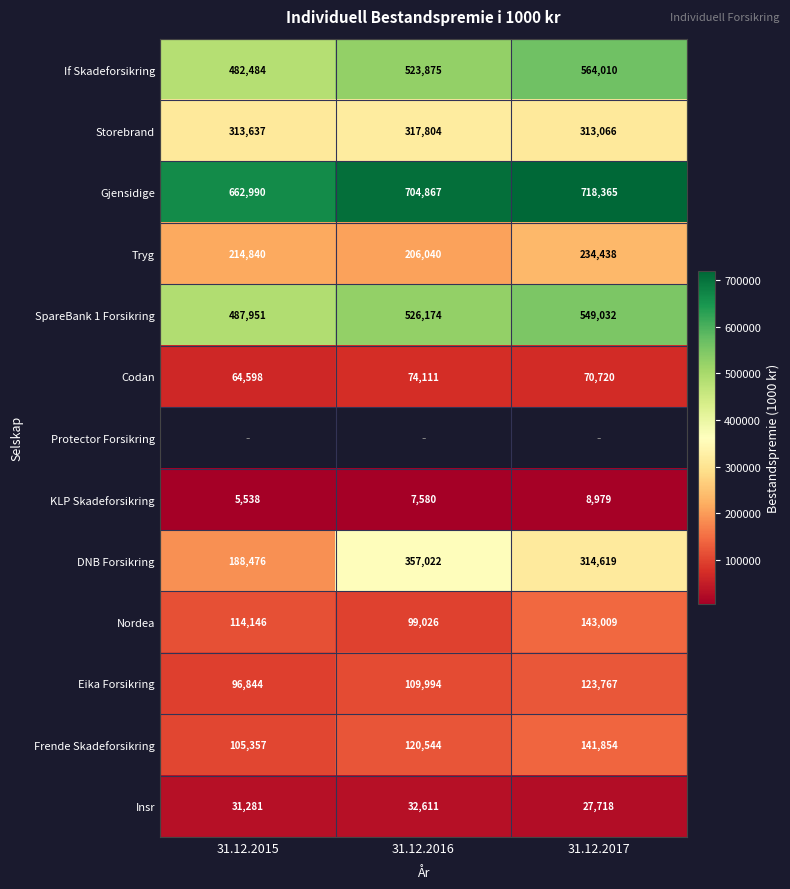

At which label does Tryg reach its peak?

31.12.2017